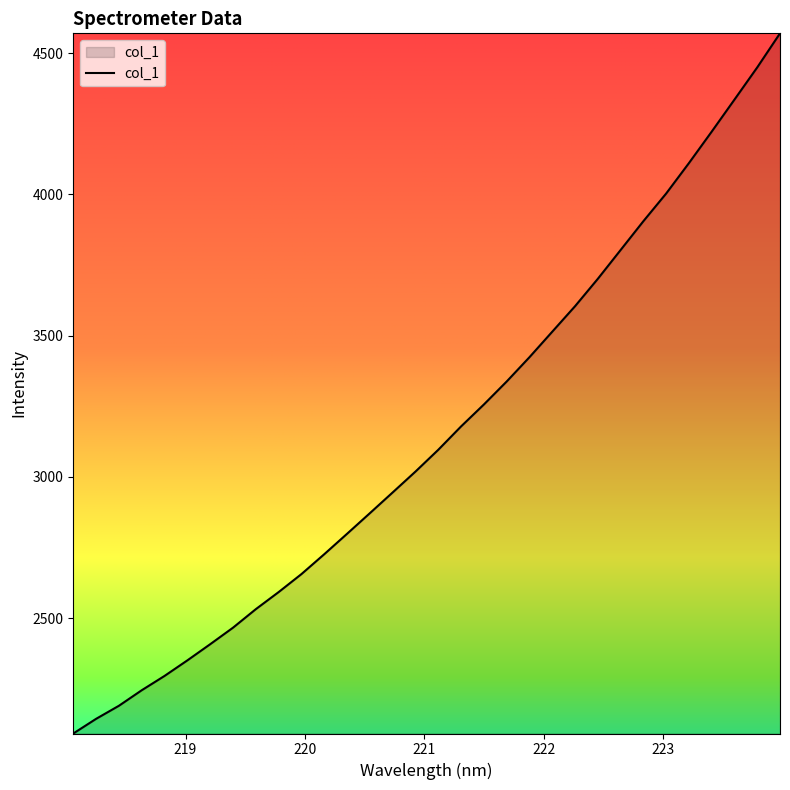

Reading left to right, list all the values displayed in this chart.

2091.2	2143.1	2189.4	2244.4	2295.1	2350.2	2407.4	2465.9	2531.5	2591.9	2655.6	2726.0	2798.3	2871.2	2944.7	3018.6	3095.7	3178.4	3256.0	3337.3	3423.4	3513.7	3603.9	3700.9	3802.9	3905.0	4002.9	4110.7	4222.2	4335.6	4449.6	4570.1